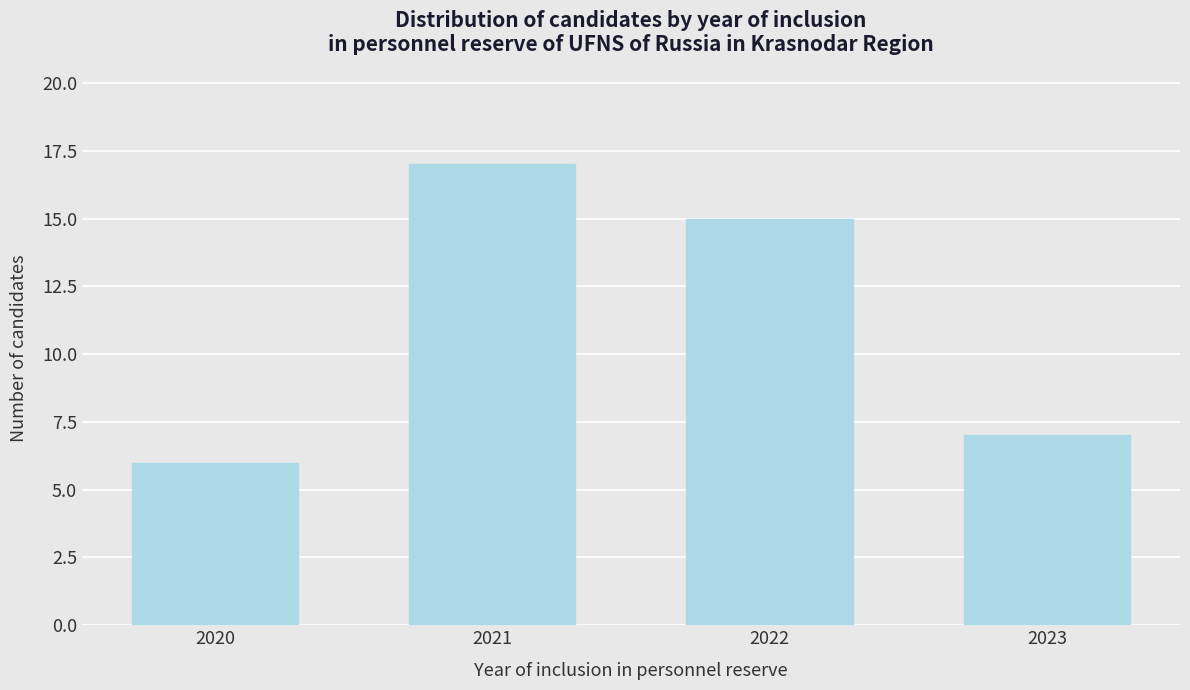

Reading left to right, what are all the values shown in this chart?

2020=6	2021=17	2022=15	2023=7